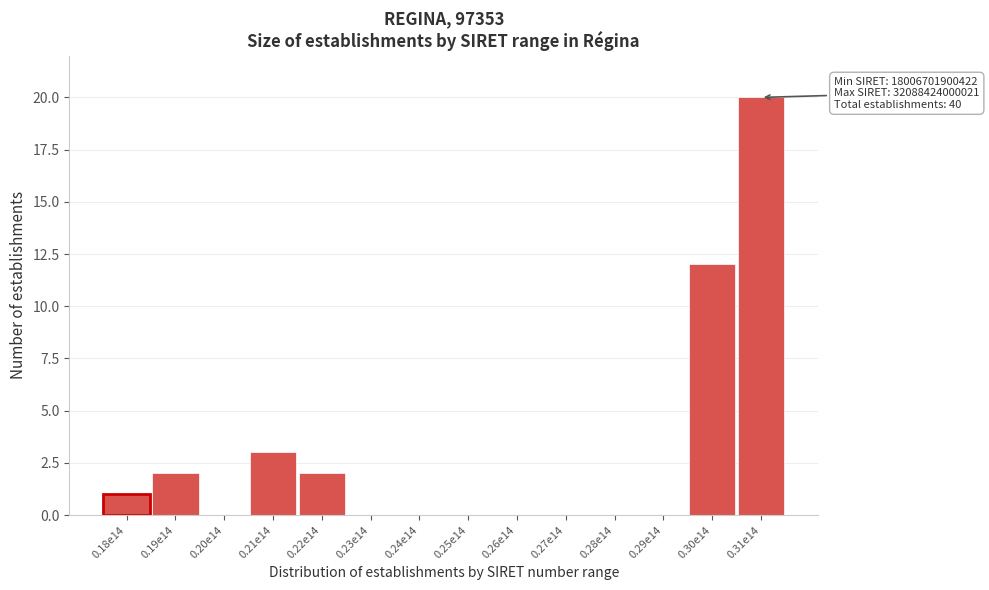

Reading left to right, what are all the values shown in this chart?

0.18e14=1	0.19e14=2	0.20e14=0	0.21e14=3	0.22e14=2	0.23e14=0	0.24e14=0	0.25e14=0	0.26e14=0	0.27e14=0	0.28e14=0	0.29e14=0	0.30e14=12	0.31e14=20